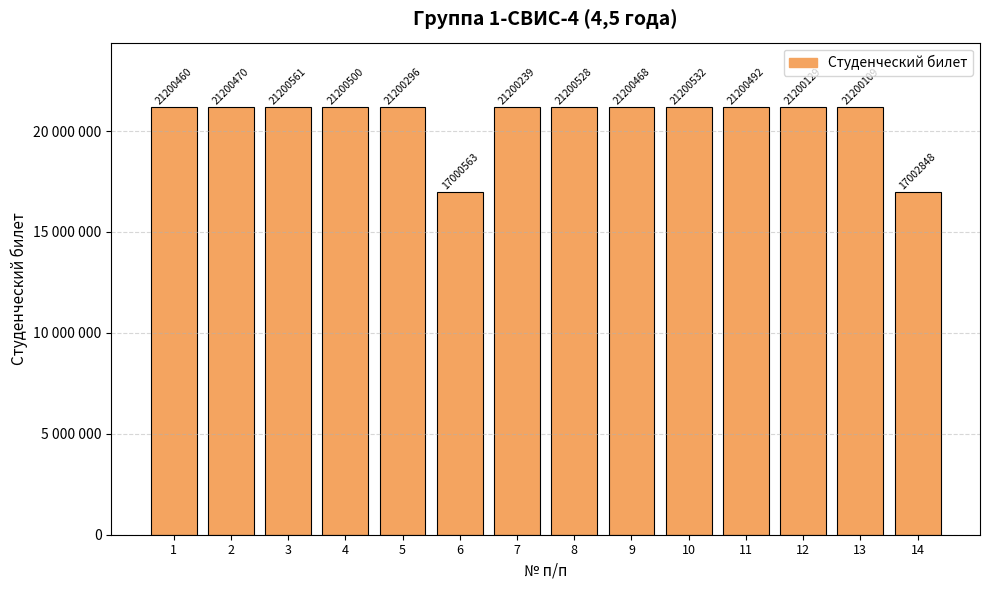

Is it true that the value at 9 is 35718983?

False